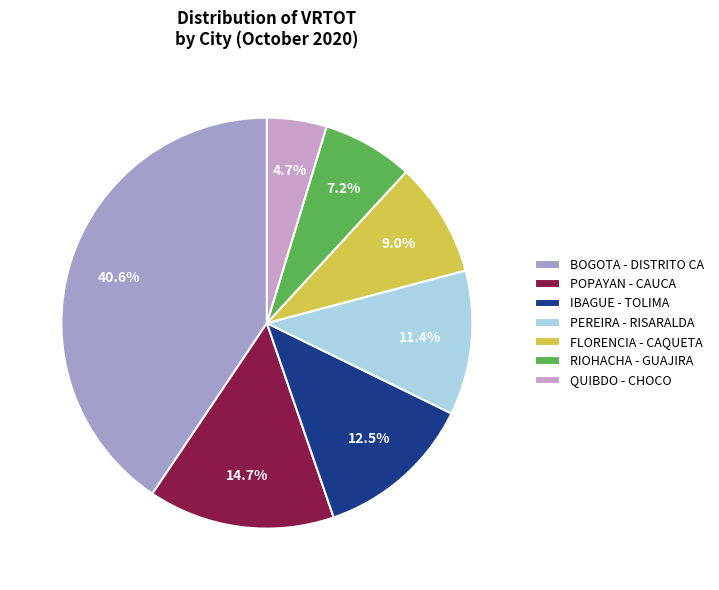

To the nearest percent, what is the difference between the largest and smallest slice percentages?

36%